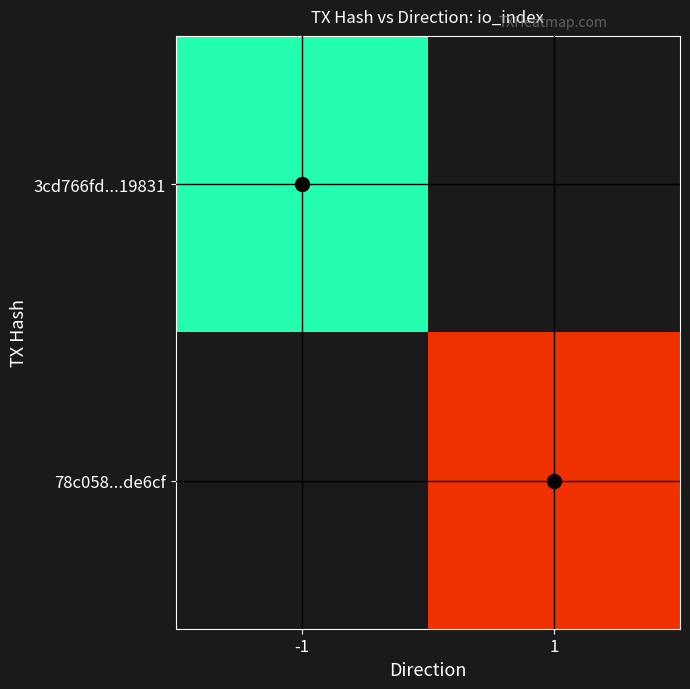

List the series in order of their peak value, lowest first.

3cd766fd...19831, 78c058...de6cf